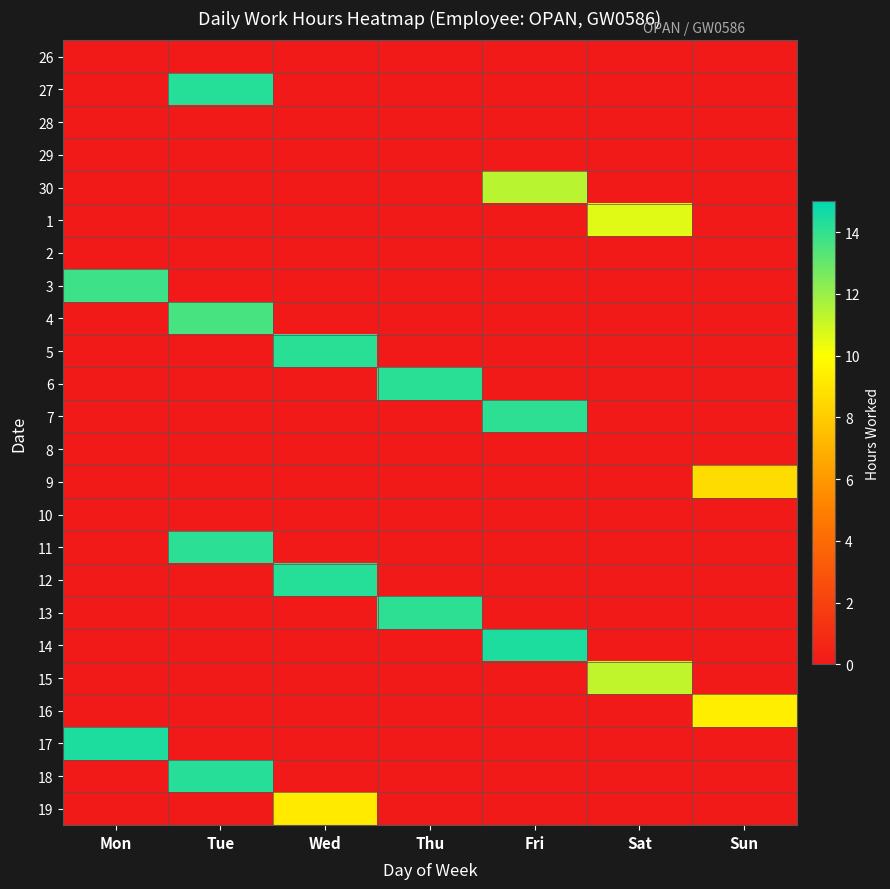

At how many categories does at least one series exceed 3?

7